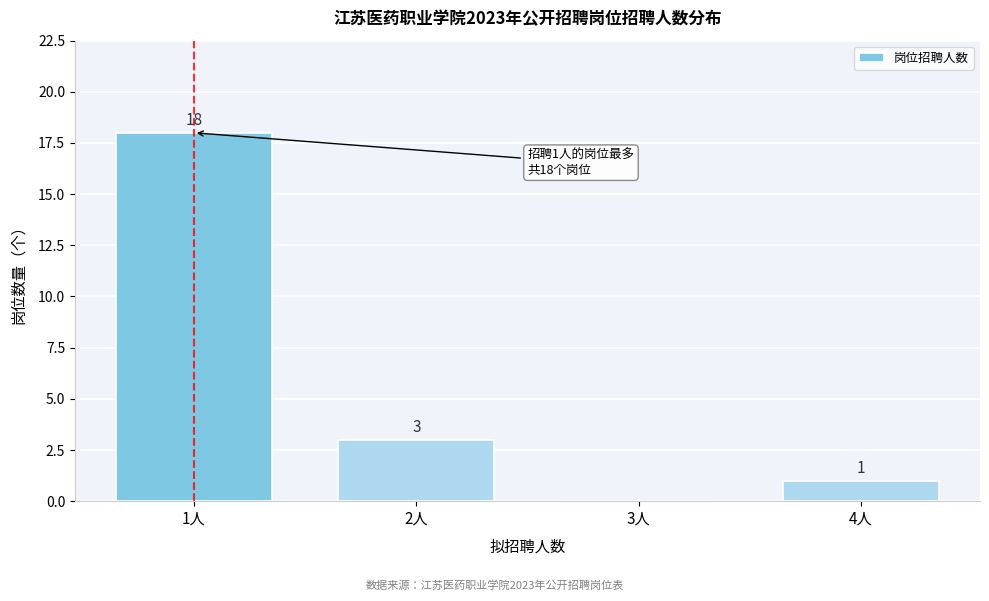

Reading left to right, list all the values displayed in this chart.

1人=18	2人=3	3人=0	4人=1